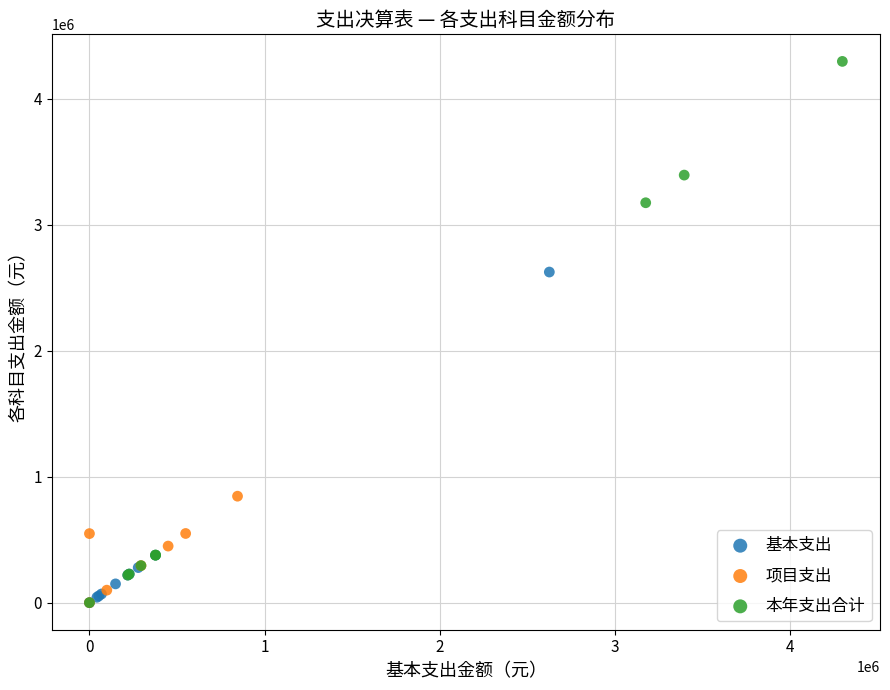

Which series has the widest spread of Y values?

本年支出合计